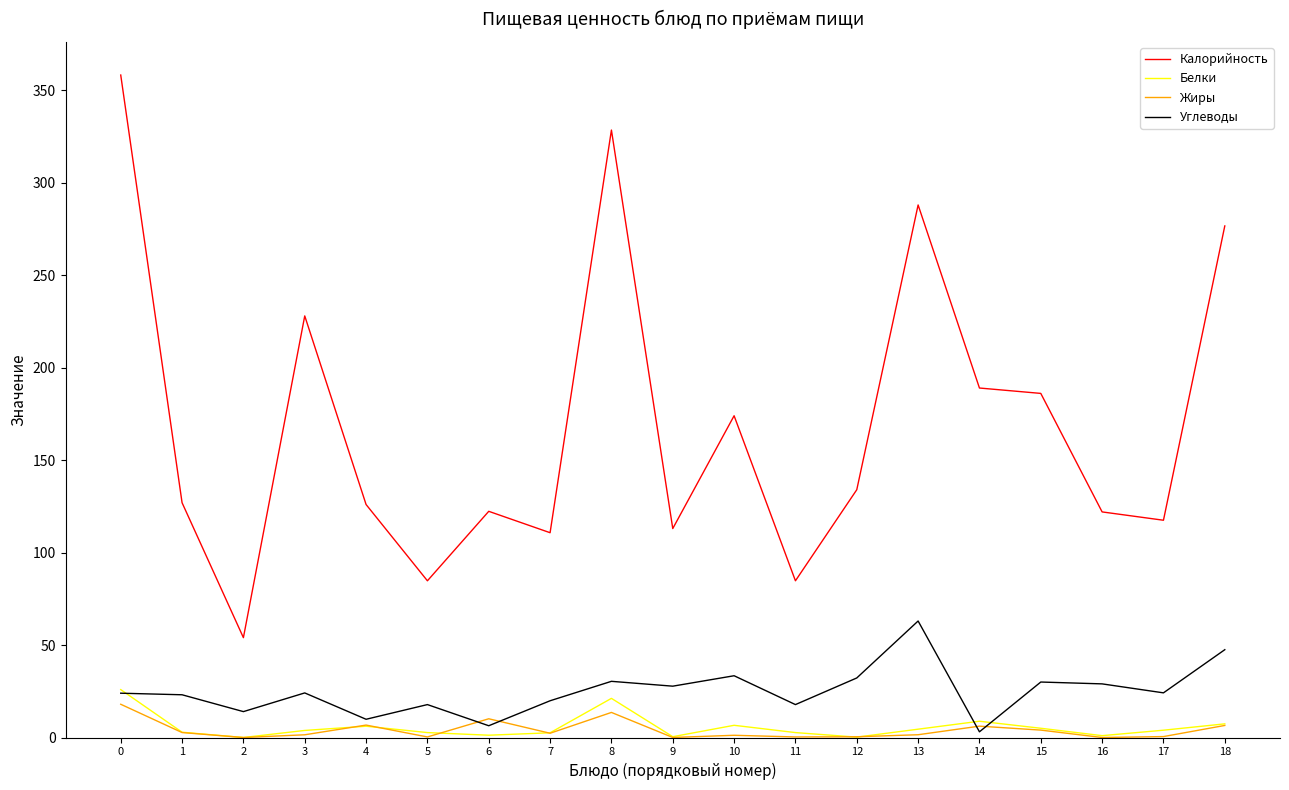

How many values in the Углеводы series are below 24?

9